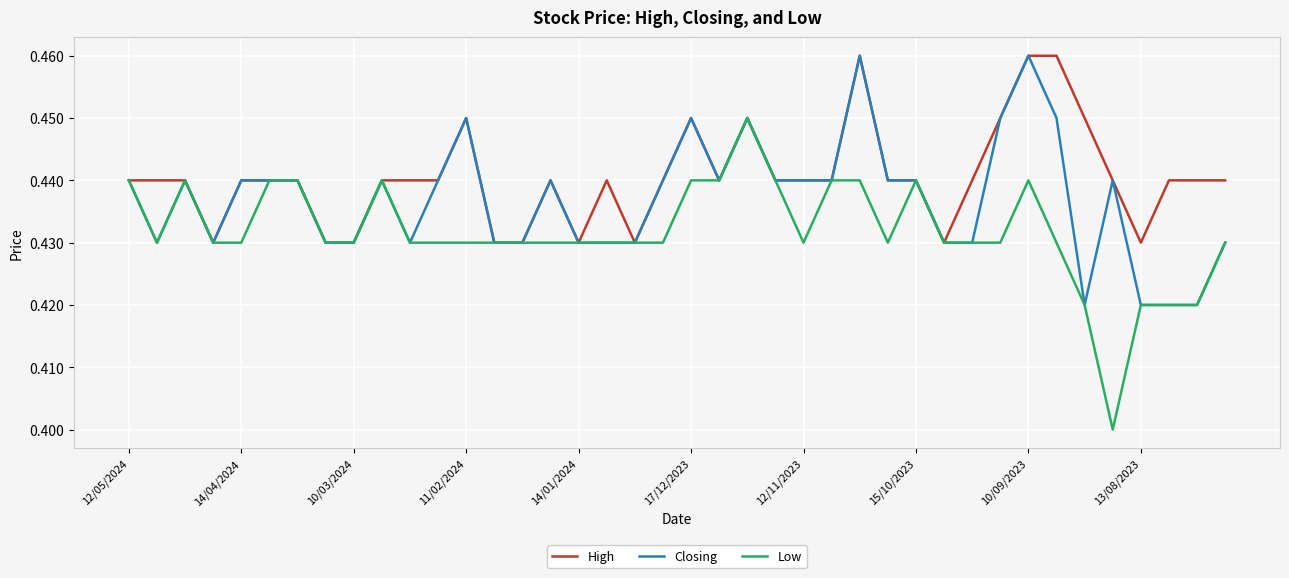

What are all the series names shown in the legend?

High, Closing, Low